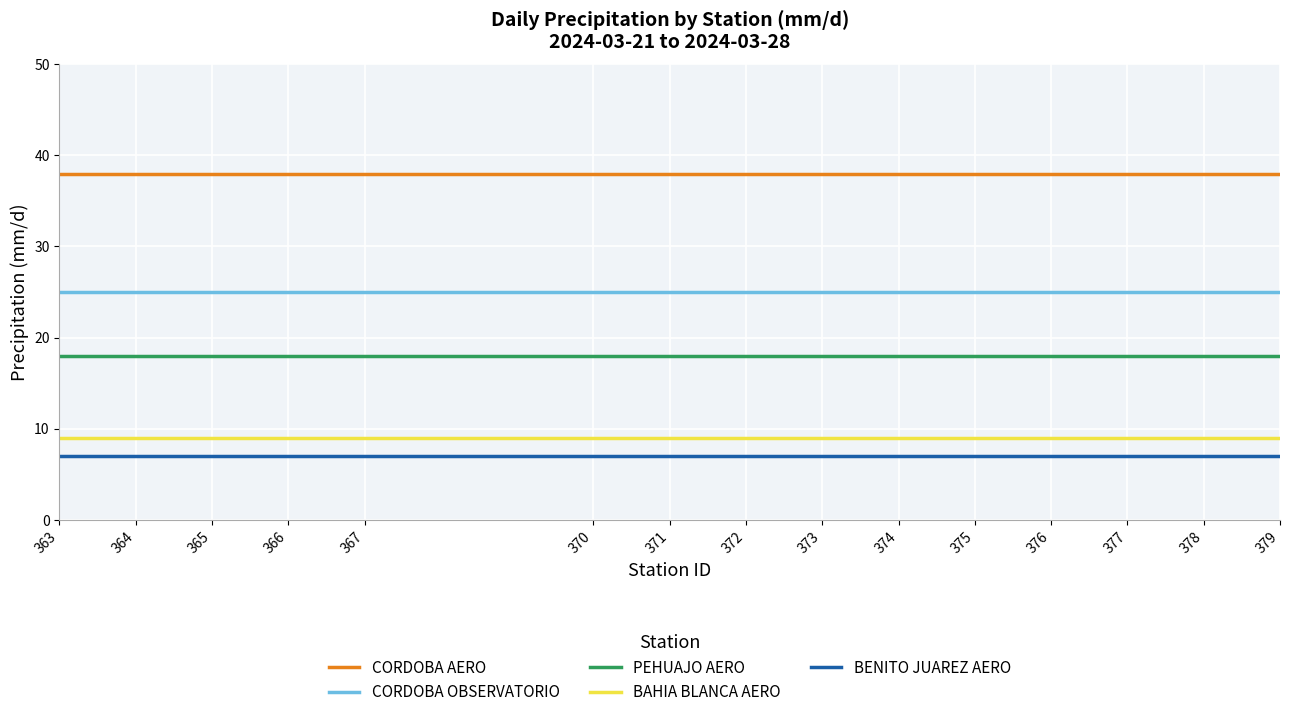

What is the spread (max minus min) of values at 363?

31